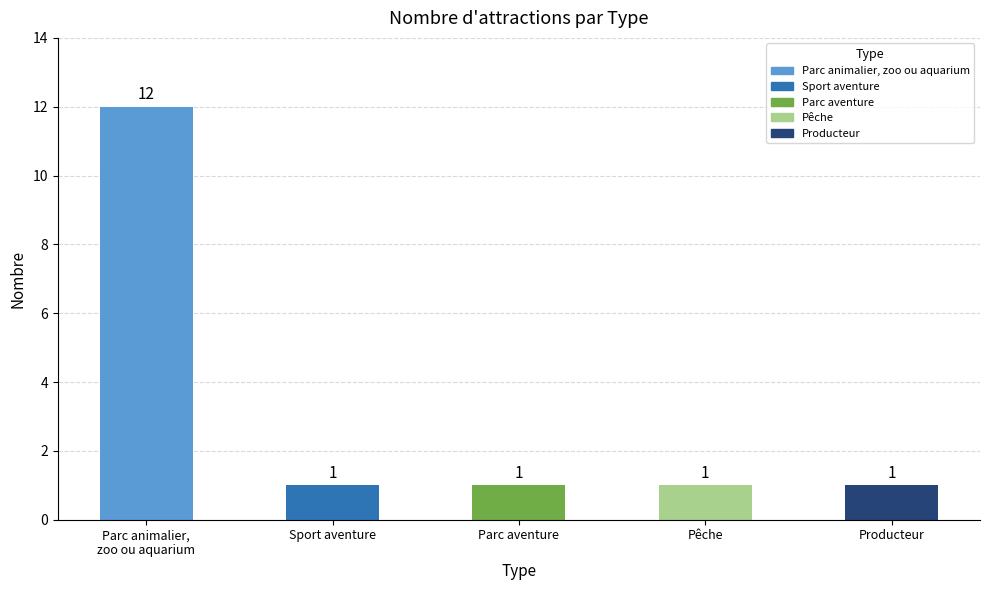

What is the average value?

3